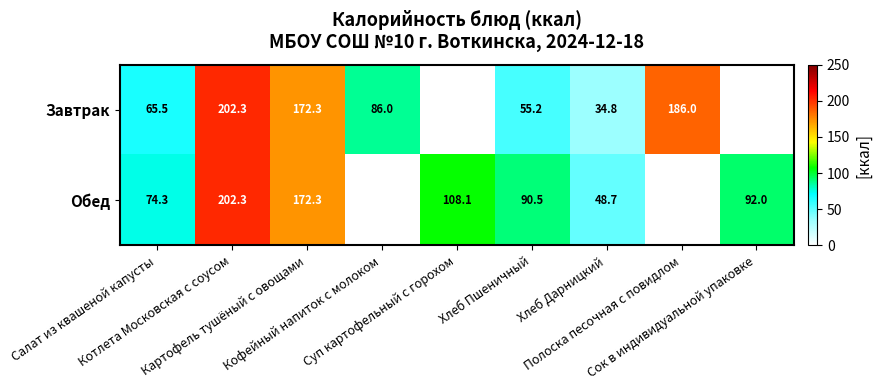

What is the smallest value displayed?

34.8